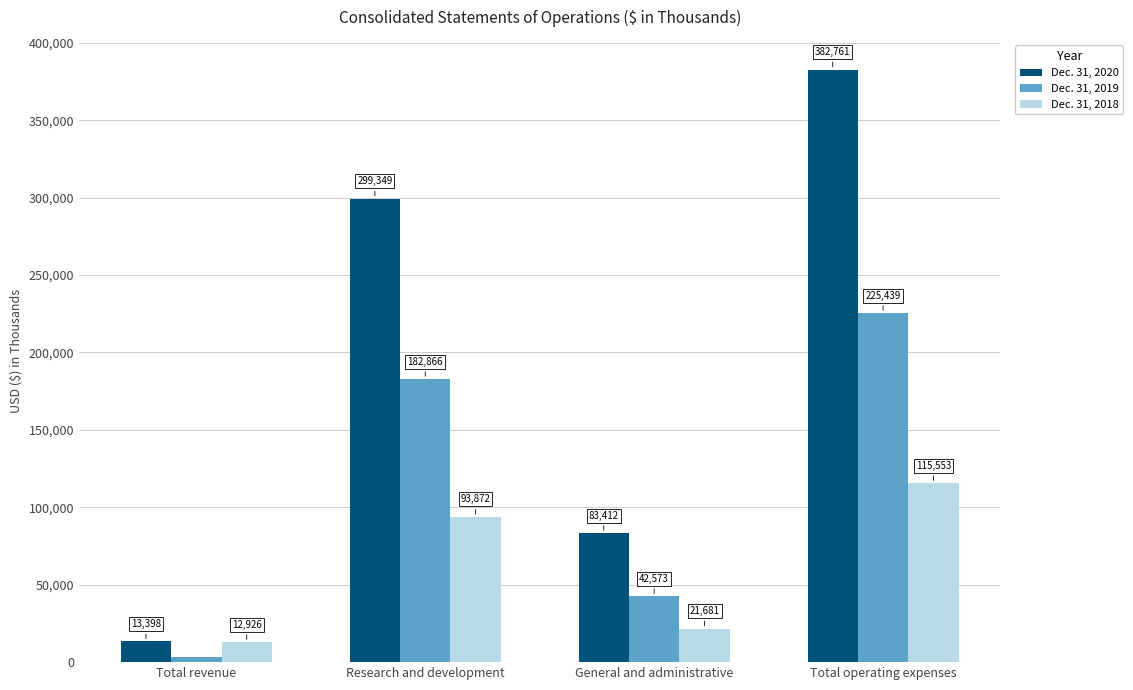

Are the bars horizontal?

No